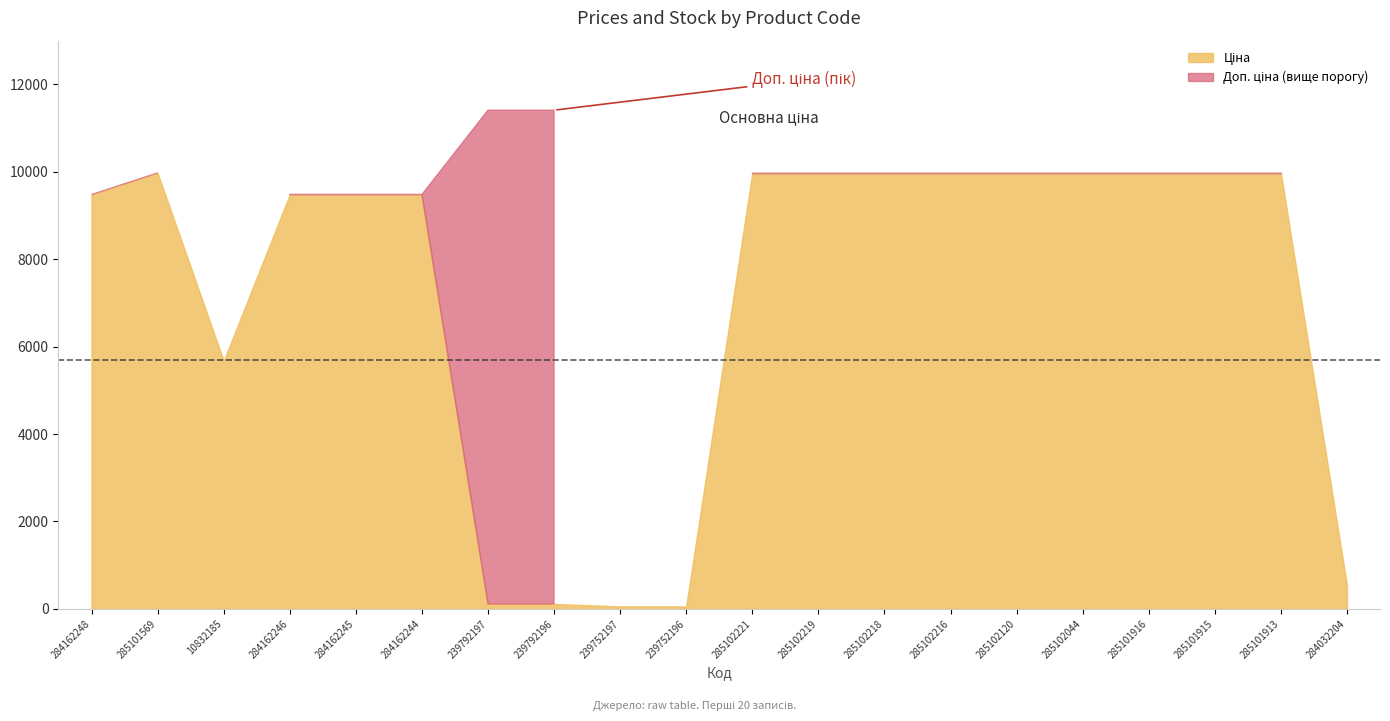

What is the label of the 17th point from the left?

285101916